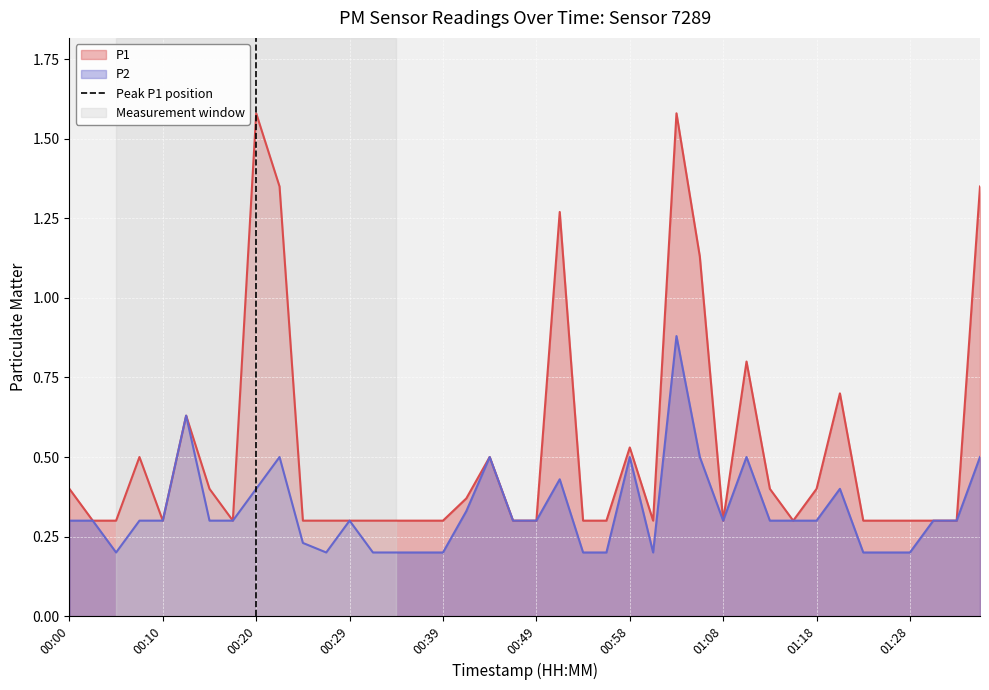

Is it true that P1 equals 2.5 at 00:20?

False